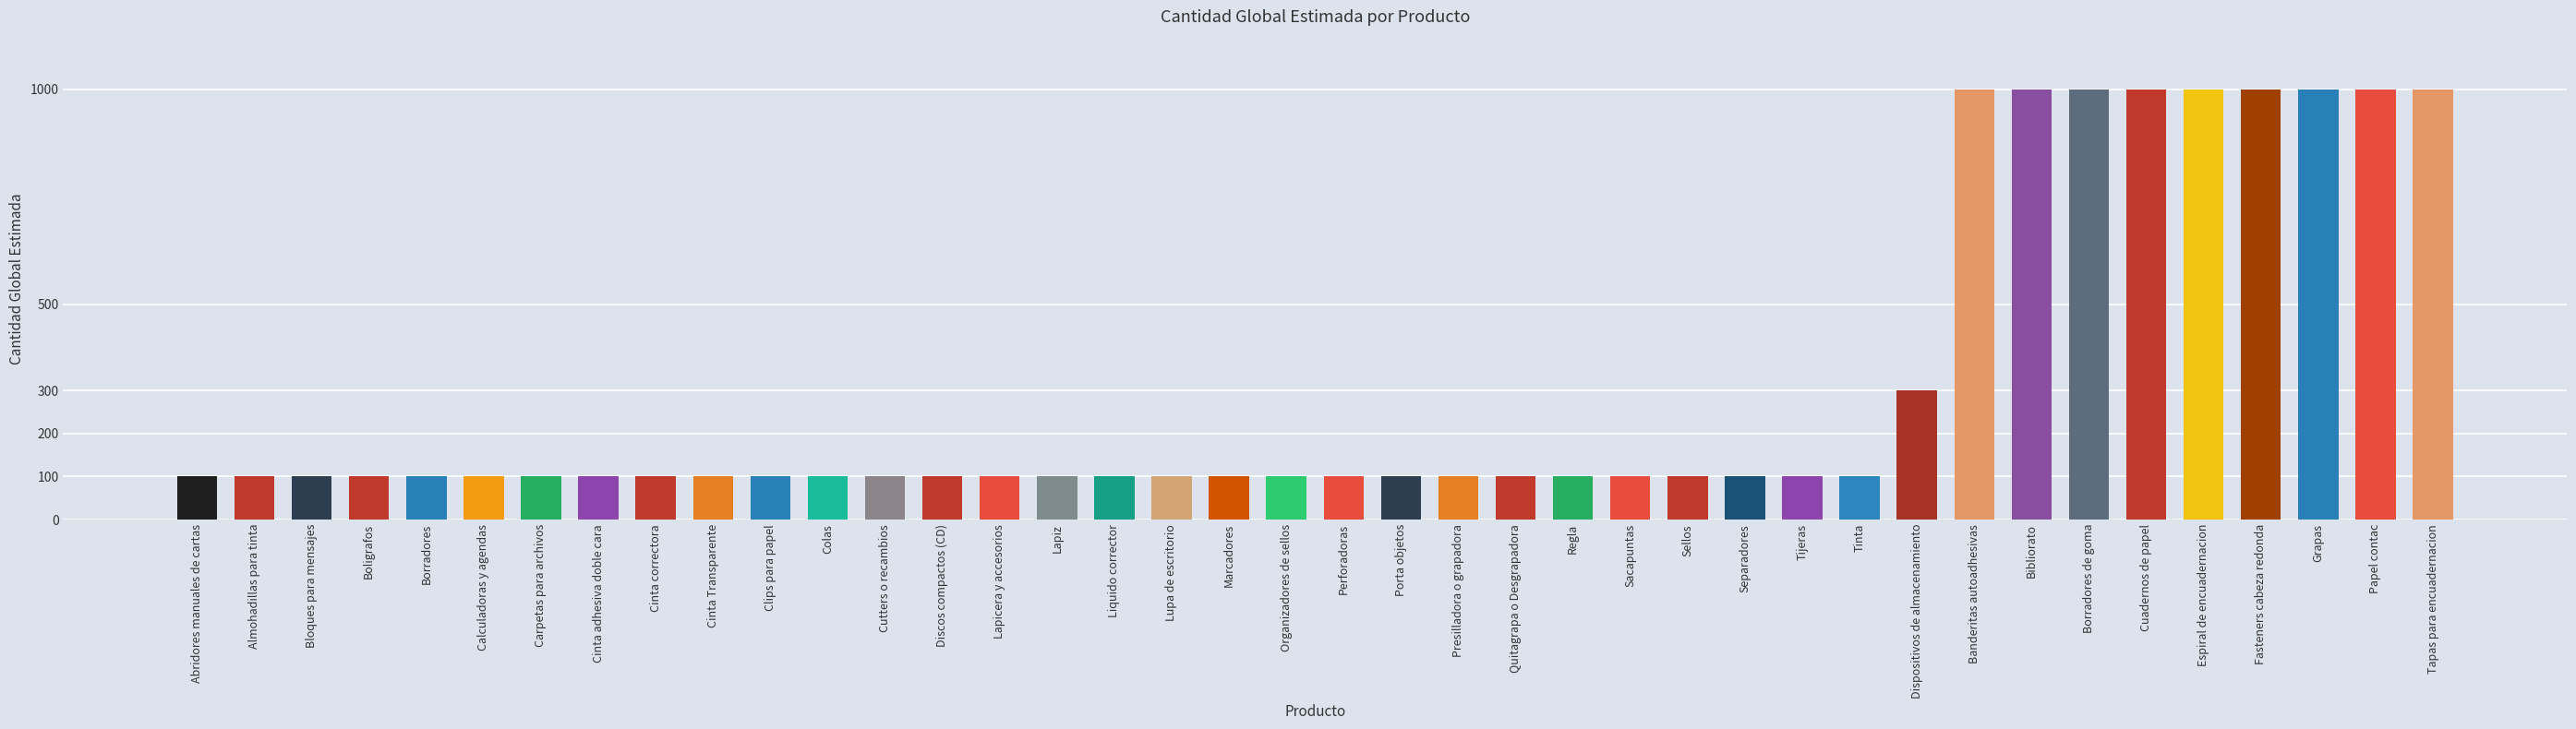

Reading right to left, transcribe all the data shown in this chart.

1000	1000	1000	1000	1000	1000	1000	1000	1000	300	100	100	100	100	100	100	100	100	100	100	100	100	100	100	100	100	100	100	100	100	100	100	100	100	100	100	100	100	100	100